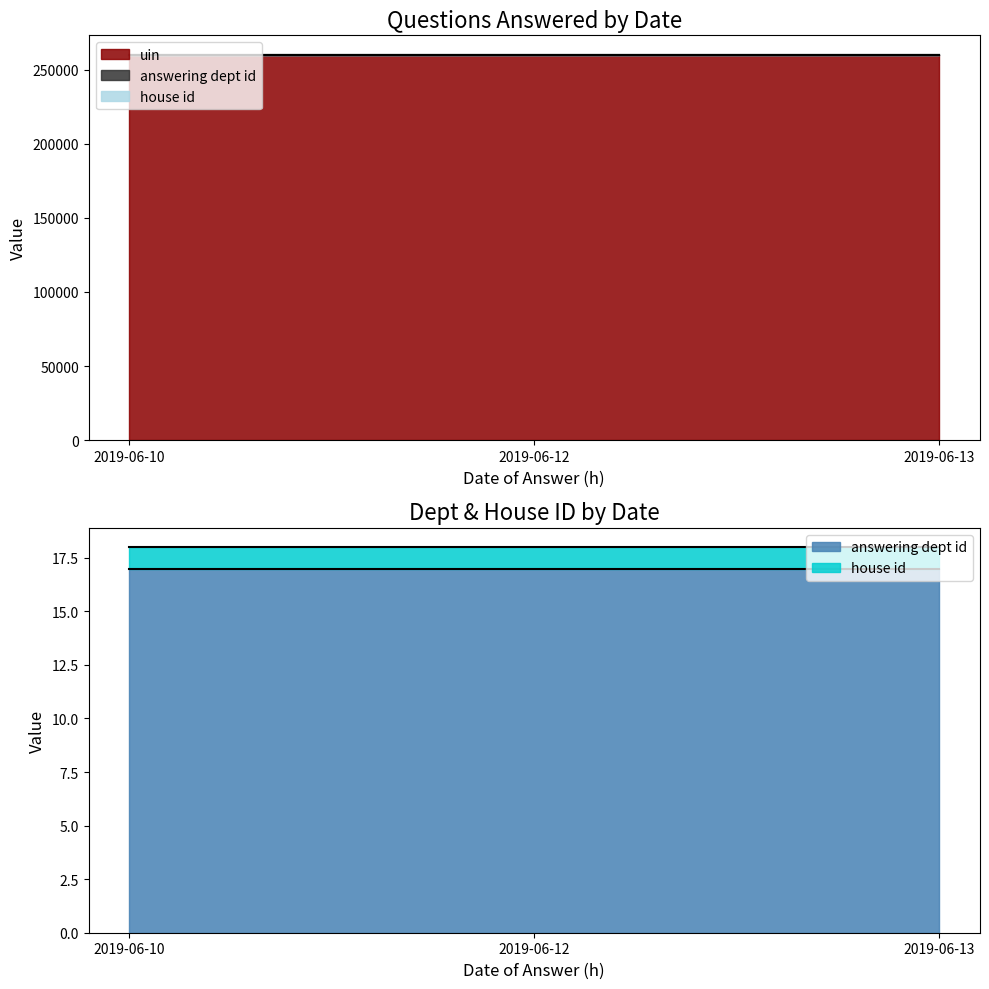

How many lines are shown in the chart?

3